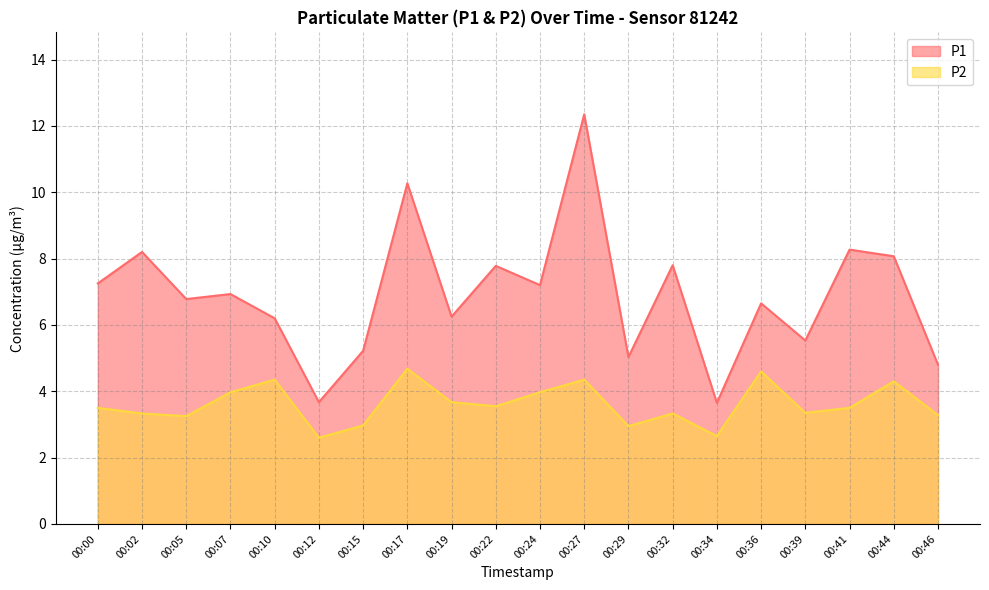

True or false: P1 and P2 cross at least once.

False